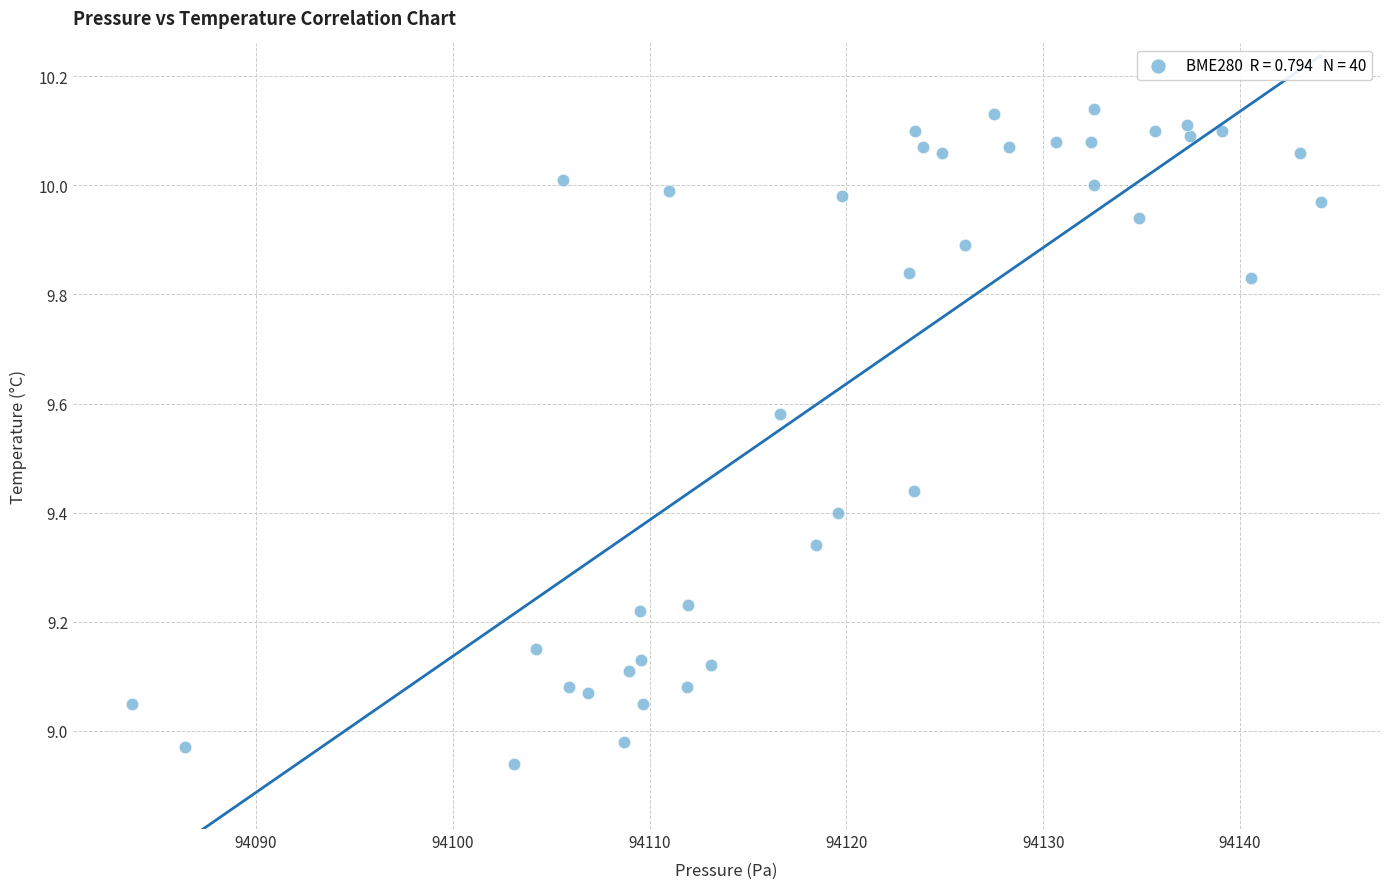

What is the range of Y values (max minus min)?

1.2